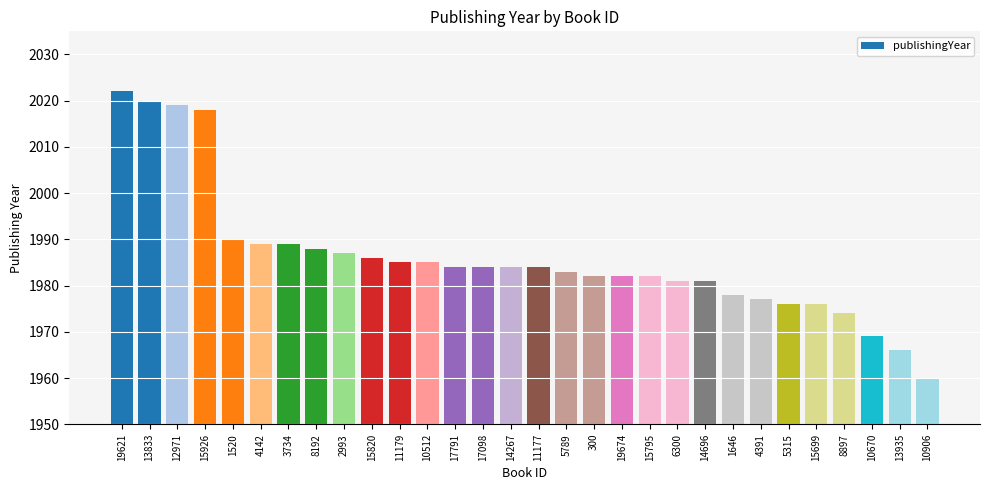

What is the label of the 21st bar from the right?

15820